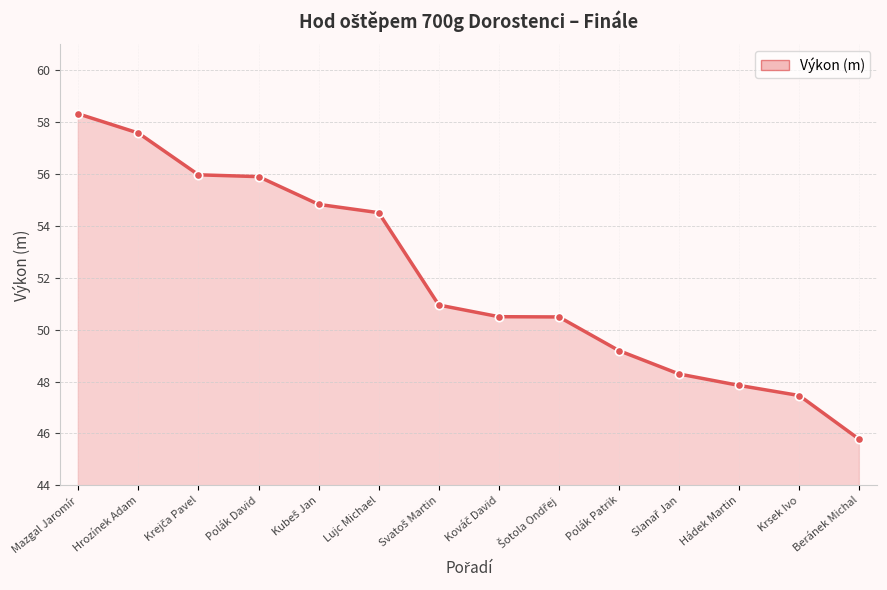

Between Krsek Ivo and Hrozínek Adam, which is larger?

Hrozínek Adam